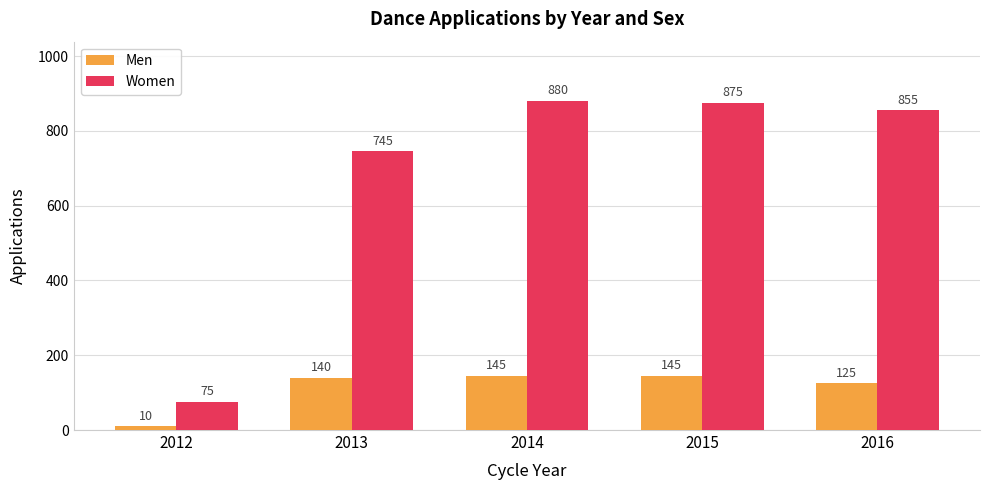

What is the minimum value for Men?

10